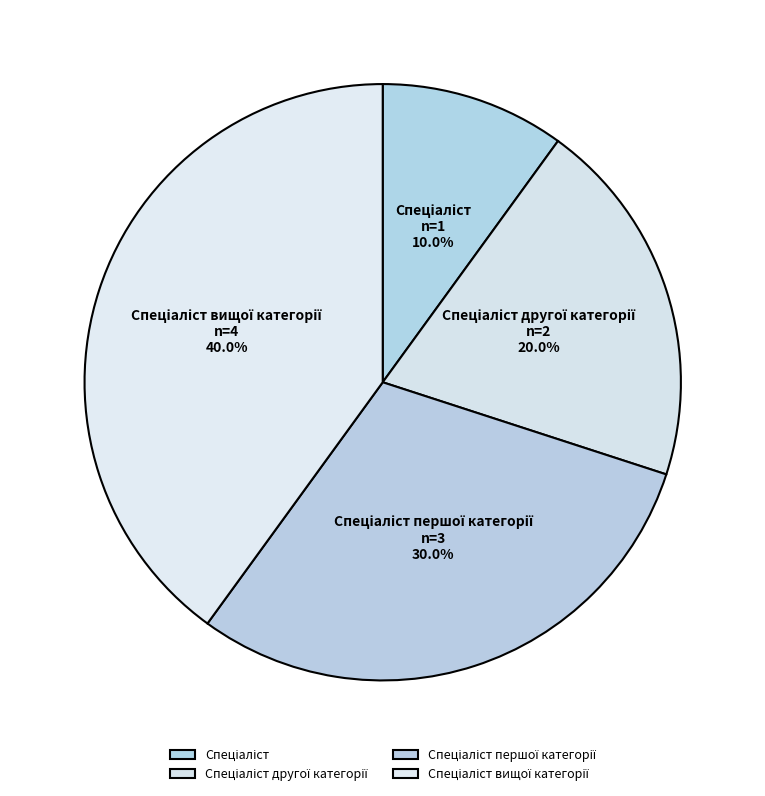

Is there a majority slice in this chart?

No